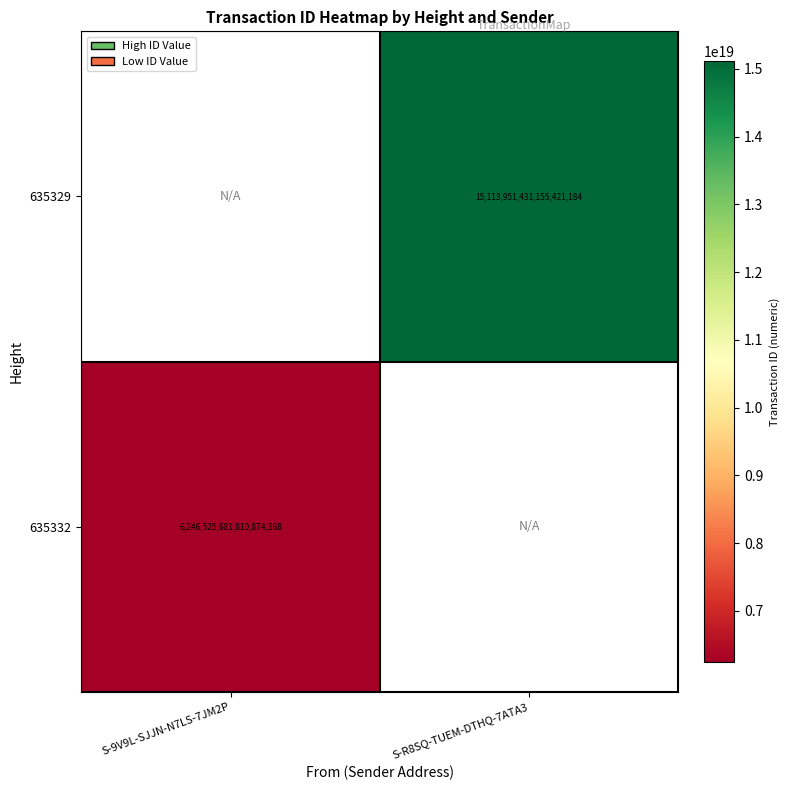

How many data points does each series have?

2